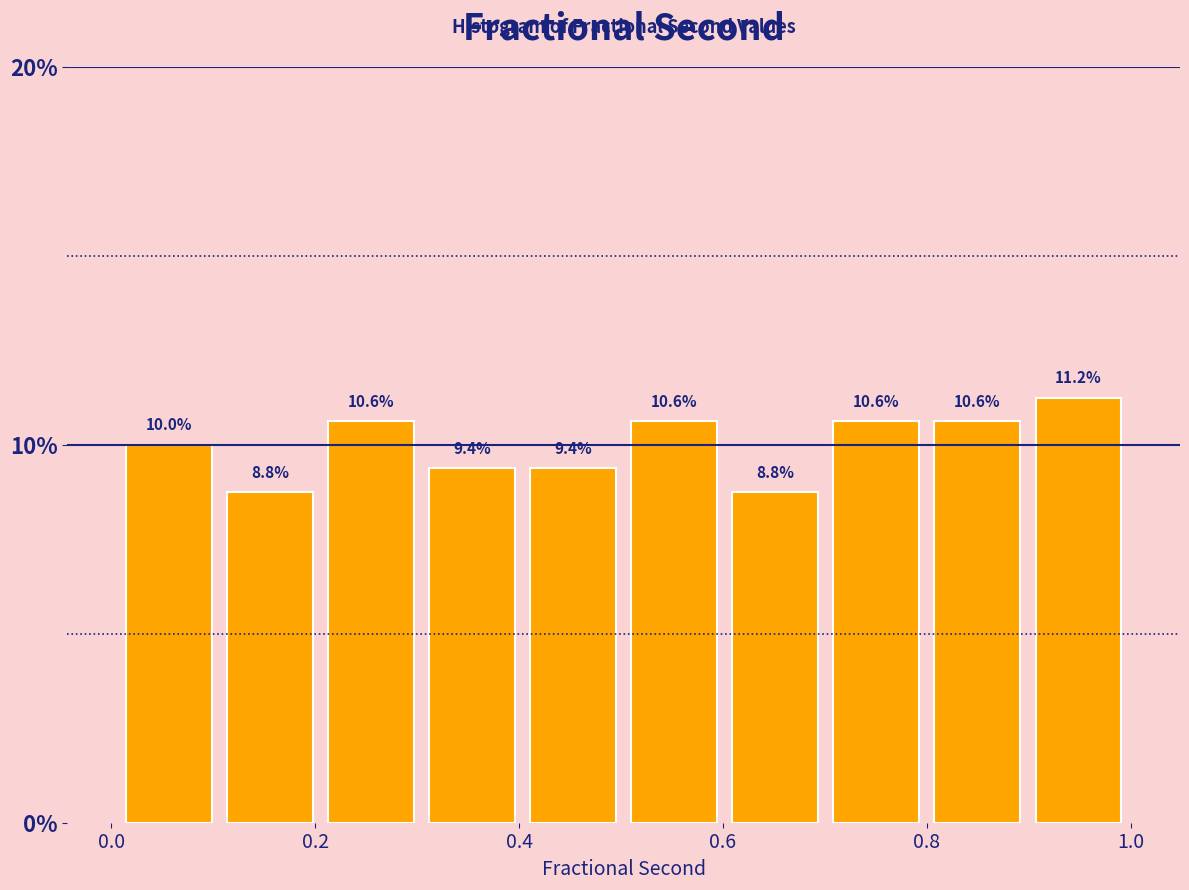

Which range on the x-axis has the tallest bar?

0.9 to 1.0